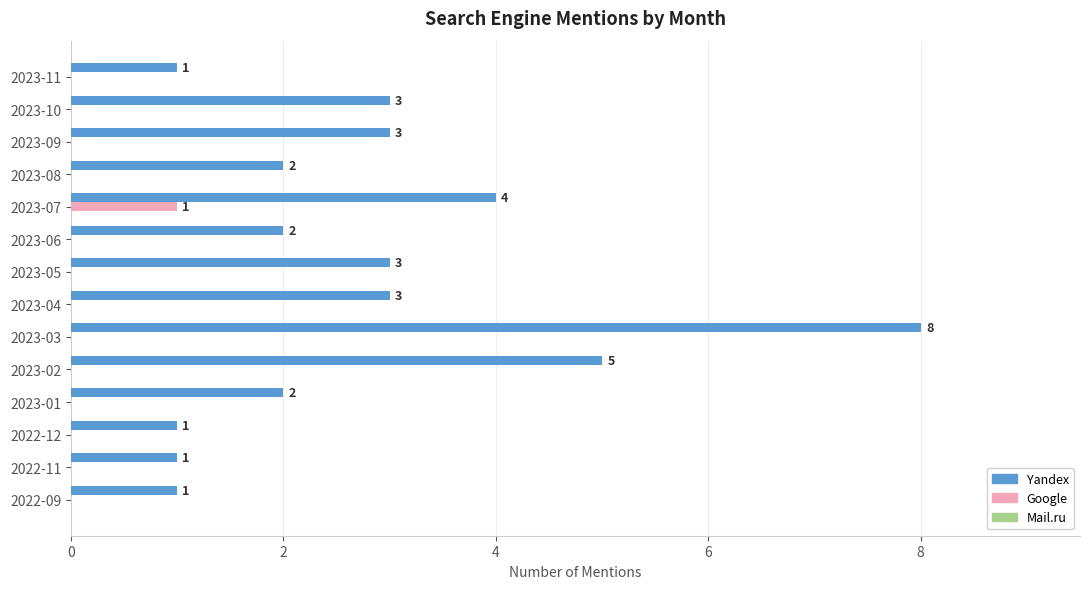

Which series has the largest total across all categories?

Yandex